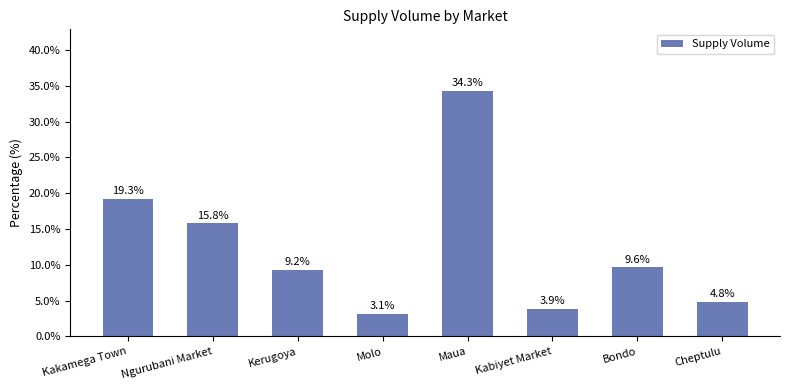

Approximately how many times larger is the value at Bondo compared to Kerugoya?

1.0